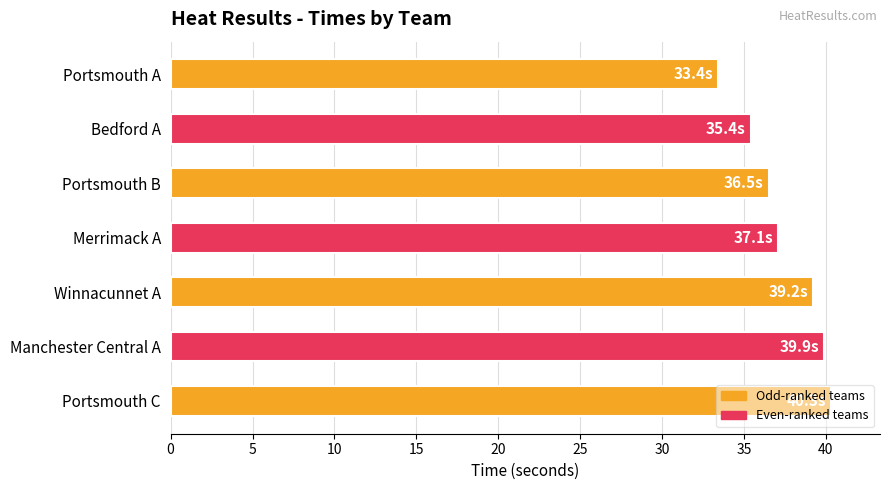

How many data points are less than 37?

3